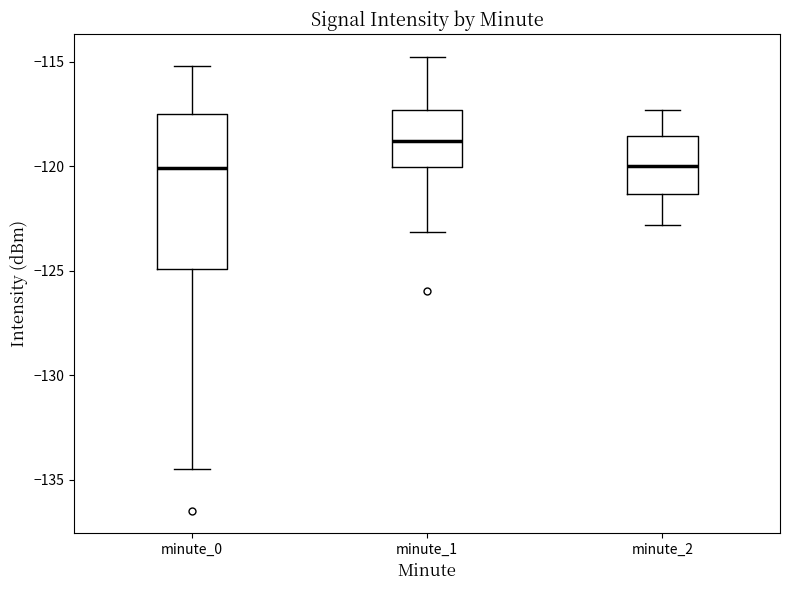

Reading left to right, read every box against the y-axis: the position of its median line, the range the box covers, and the ends of its whiskers. The values are not printed on the chart, so give them approximately, as read against the axis.

minute_0: median -120.0, box -125.0 to -117.5, whiskers -134.5 to -115.0
minute_1: median -119.0, box -120.0 to -117.5, whiskers -123.0 to -114.5
minute_2: median -120.0, box -121.5 to -118.5, whiskers -123.0 to -117.5